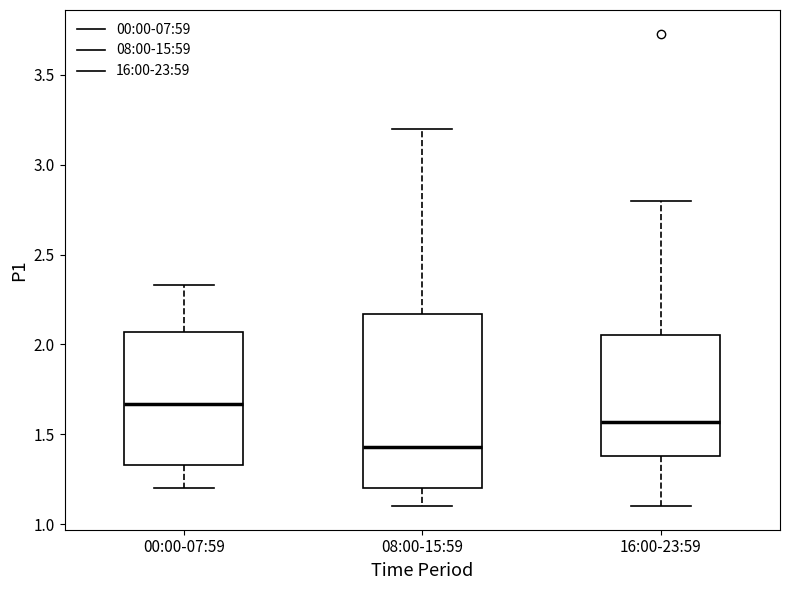

Which box has the highest median line?

00:00-07:59